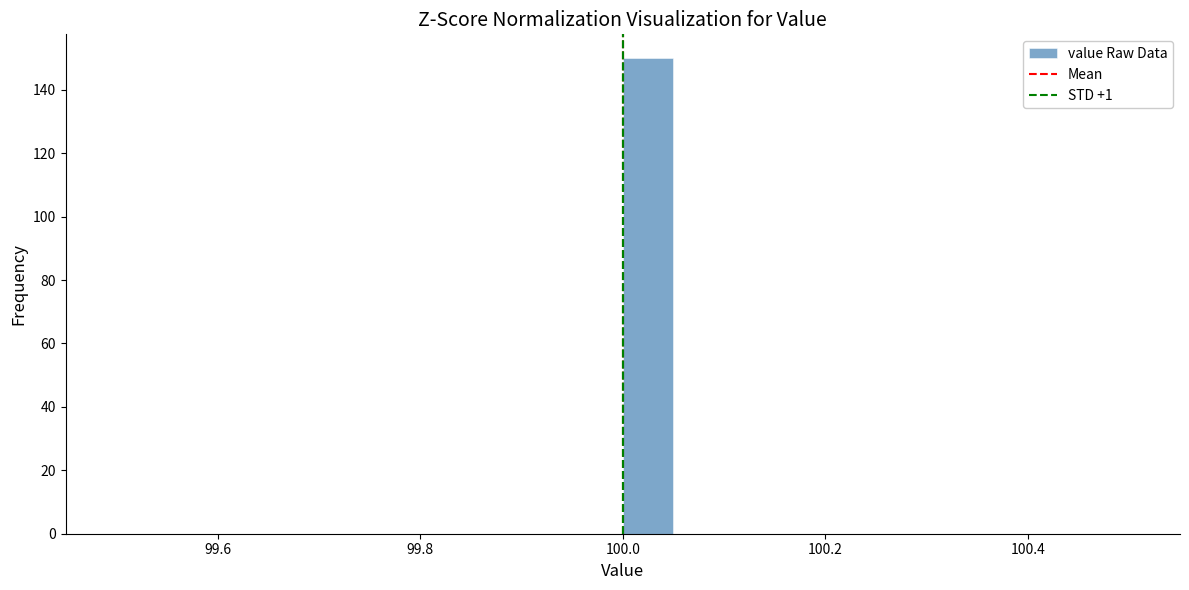

Around what value on the x-axis is the tallest bar? Give the approximate position of its centre, as read against the axis.

100.02